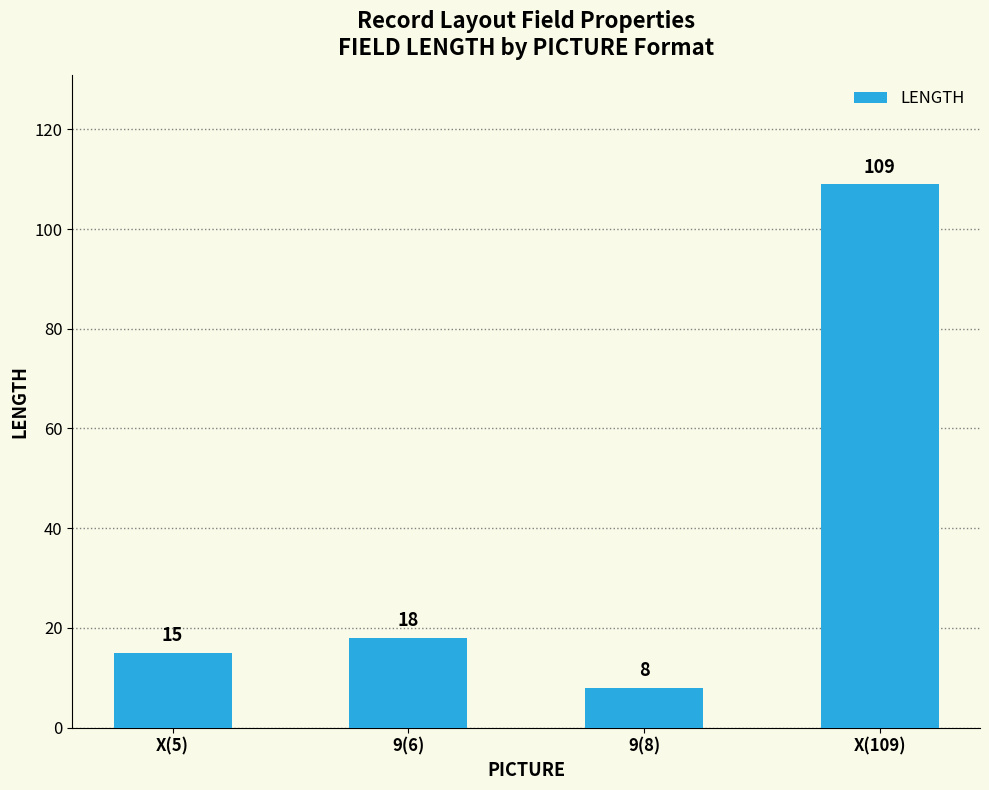

List the labels in order of value, largest first.

X(109), 9(6), X(5), 9(8)